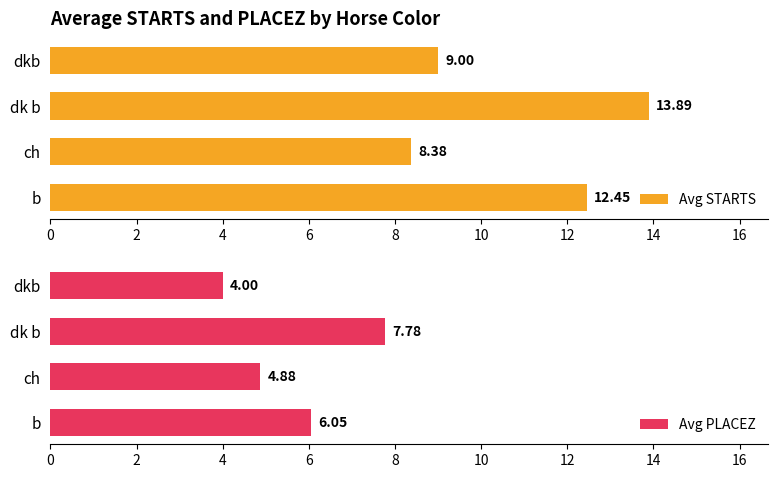

What is the difference between the Avg PLACEZ values at dk b and ch?

2.9